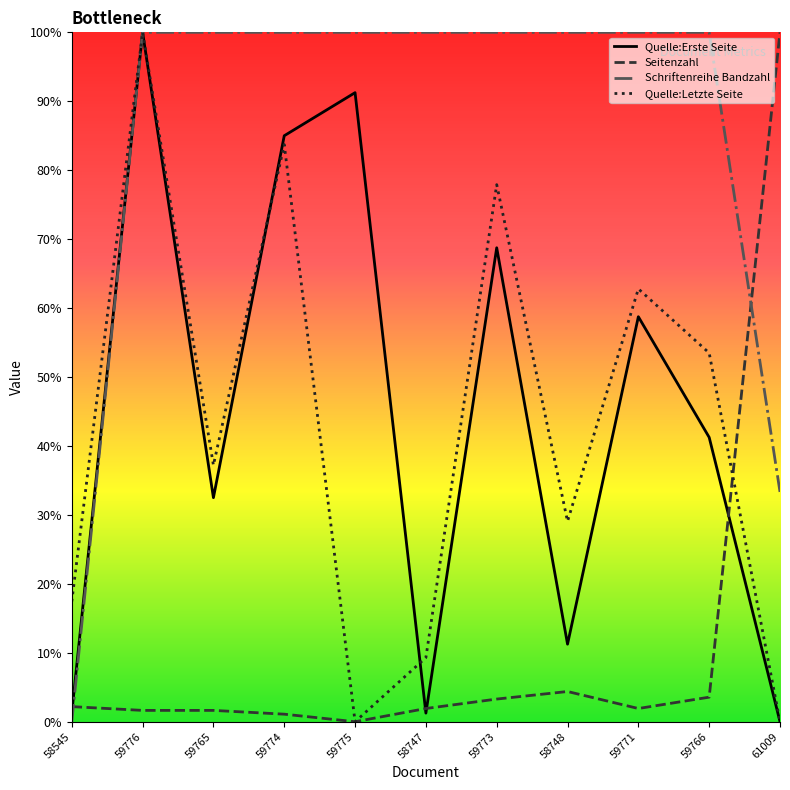

At how many categories does at least one series exceed 63?

10